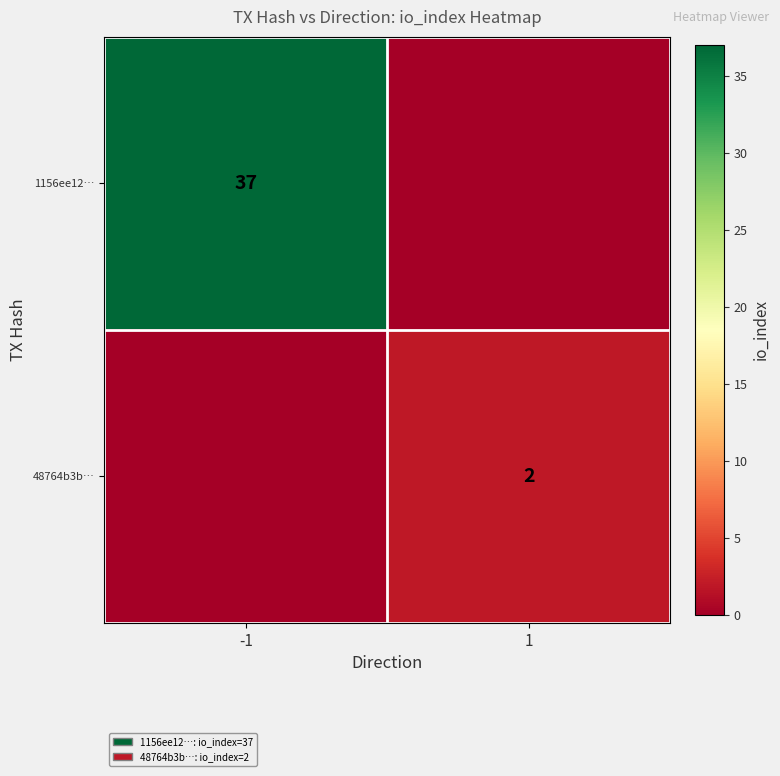

Between -1 and 1, which is larger?

-1